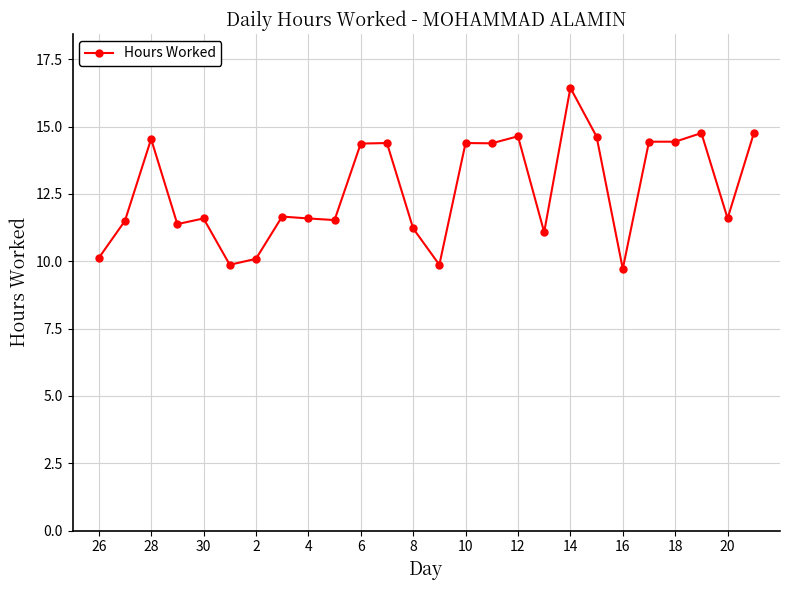

What is the difference between the maximum and minimum values?

6.7